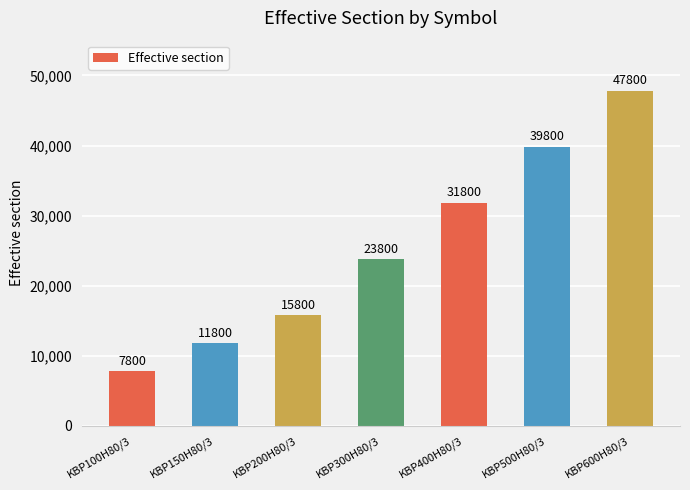

How many data points does each series have?

7